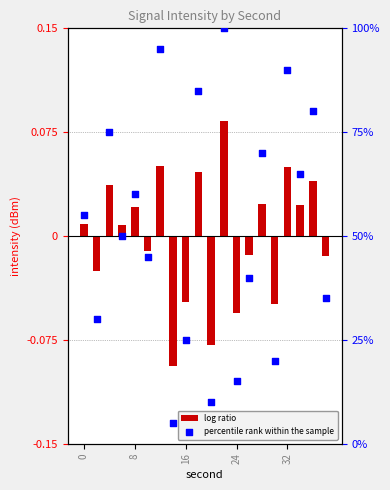

Which series contains the highest Y value?

percentile rank within the sample